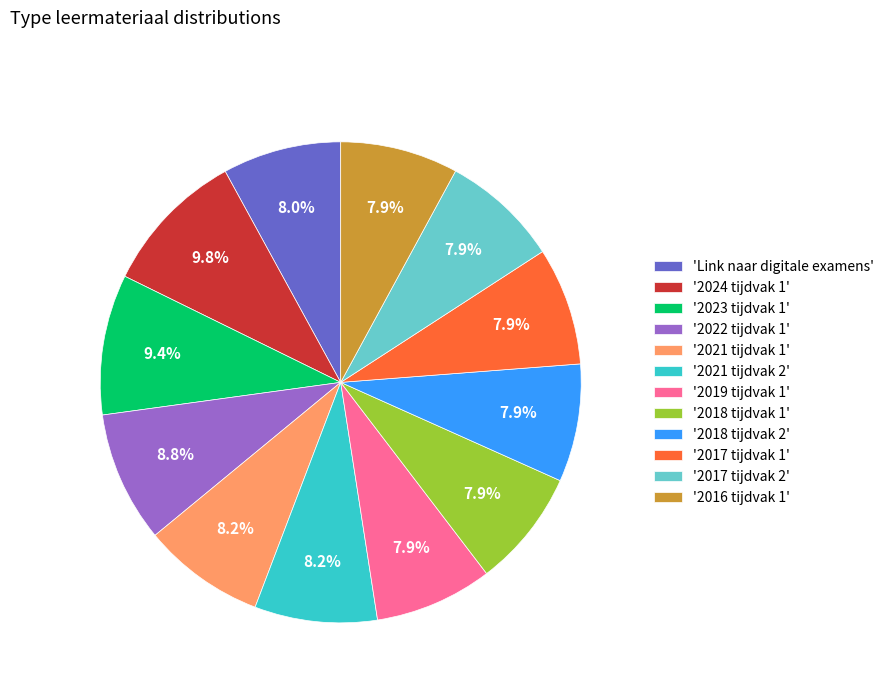

Does '2016 tijdvak 1' represent more than half of the total?

No